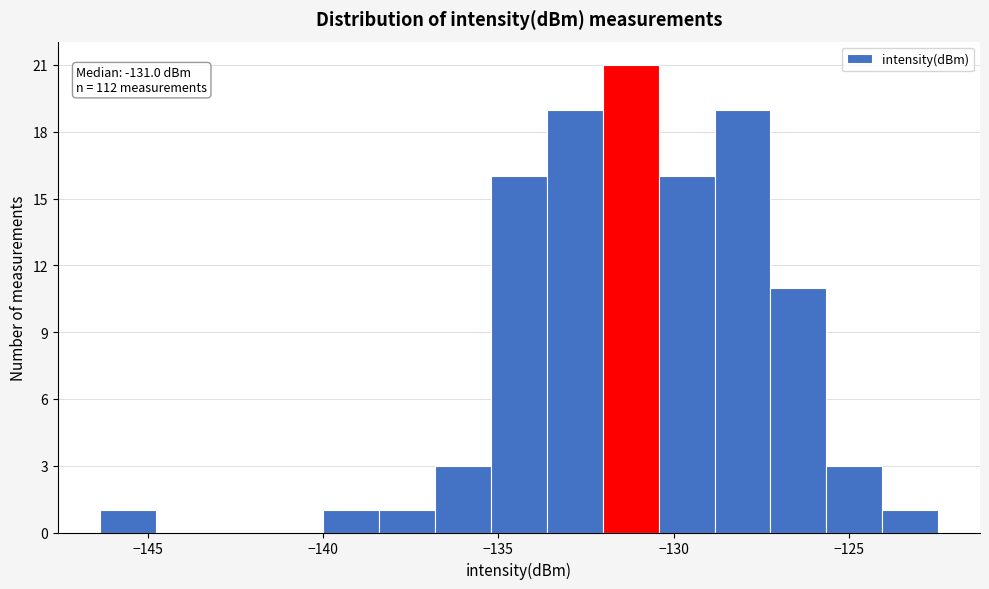

Around what value on the x-axis is the tallest bar? Give the approximate position of its centre, as read against the axis.

-131.0